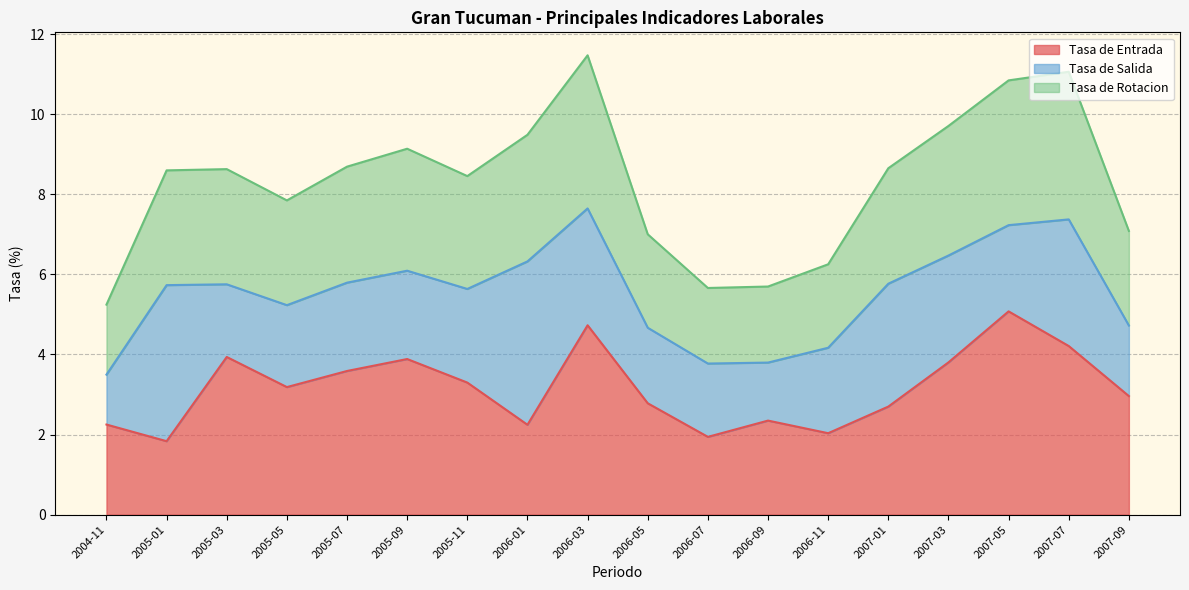

Where does the Tasa de Entrada series first go above 3?

2005-03